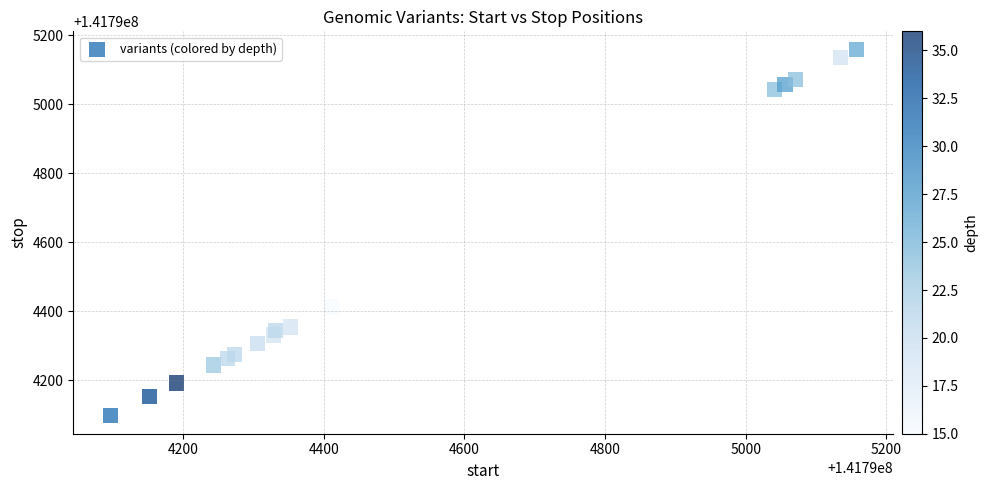

What Y value in the scatter plot is closest to 141794628?

141794412